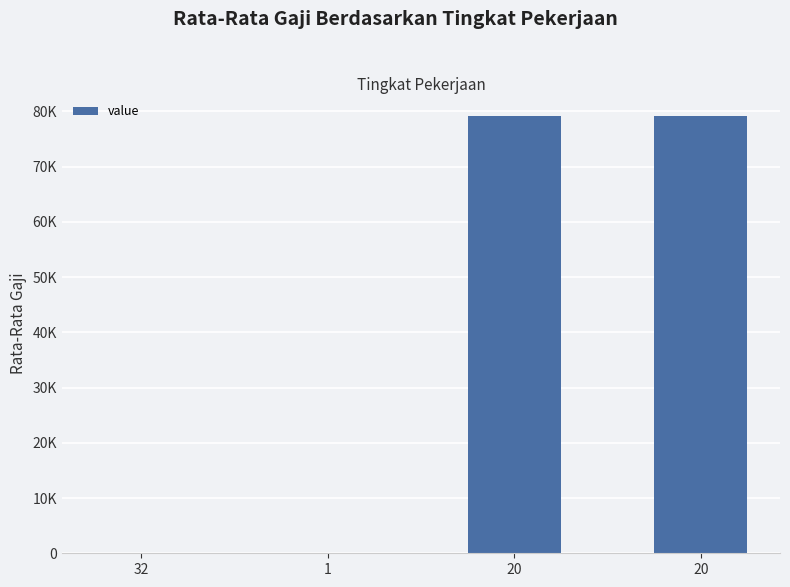

What is the difference between the second highest and second lowest values?

79047.5